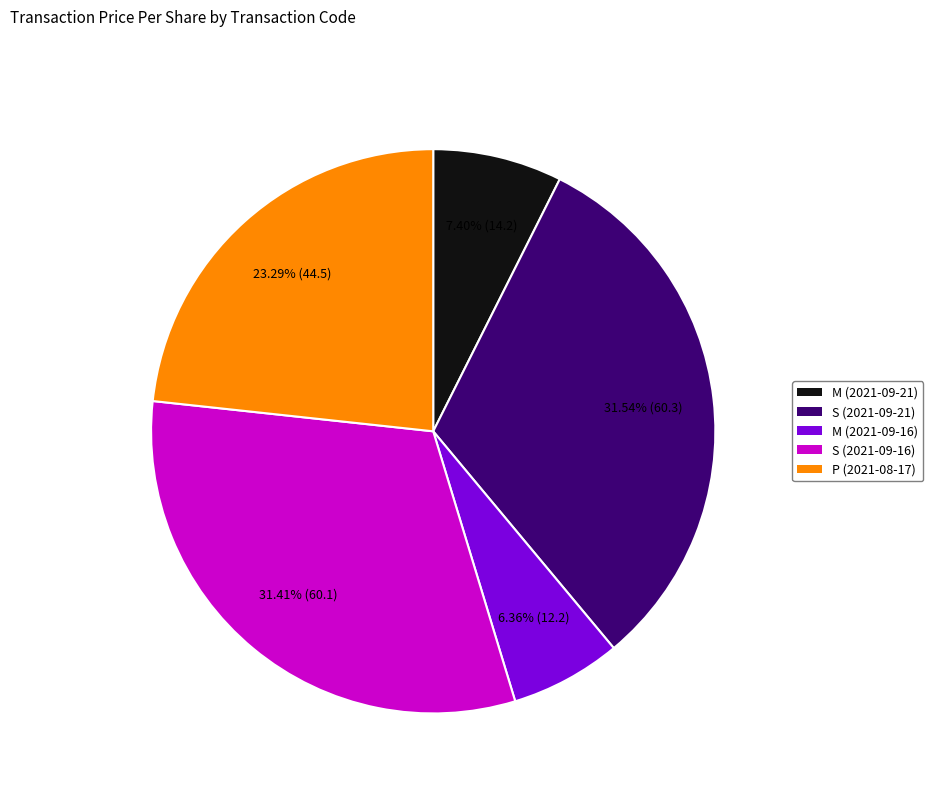

What percentage is the P (2021-08-17) slice, to the nearest percent?

23%